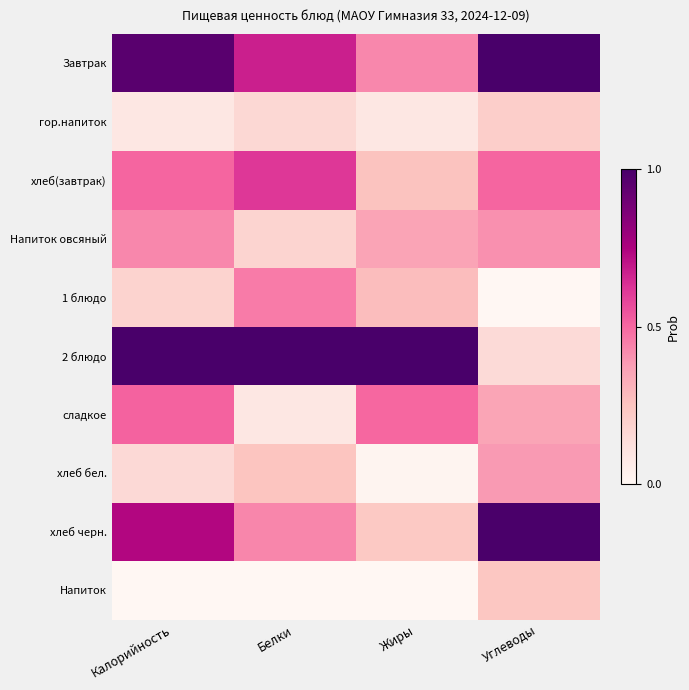

At how many categories does at least one series exceed 0?

4